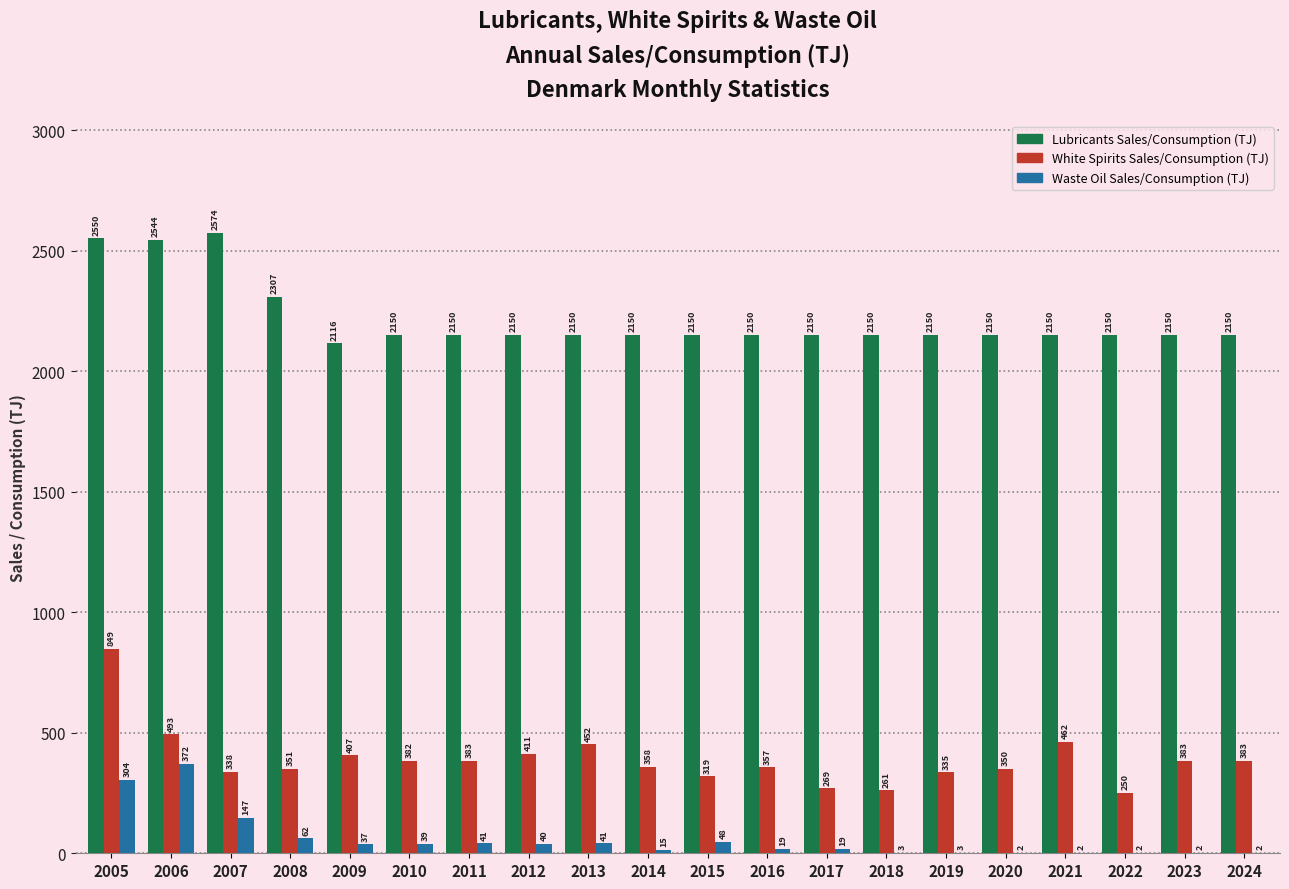

Where does the Lubricants Sales/Consumption (TJ) series first go above 2150?

2005